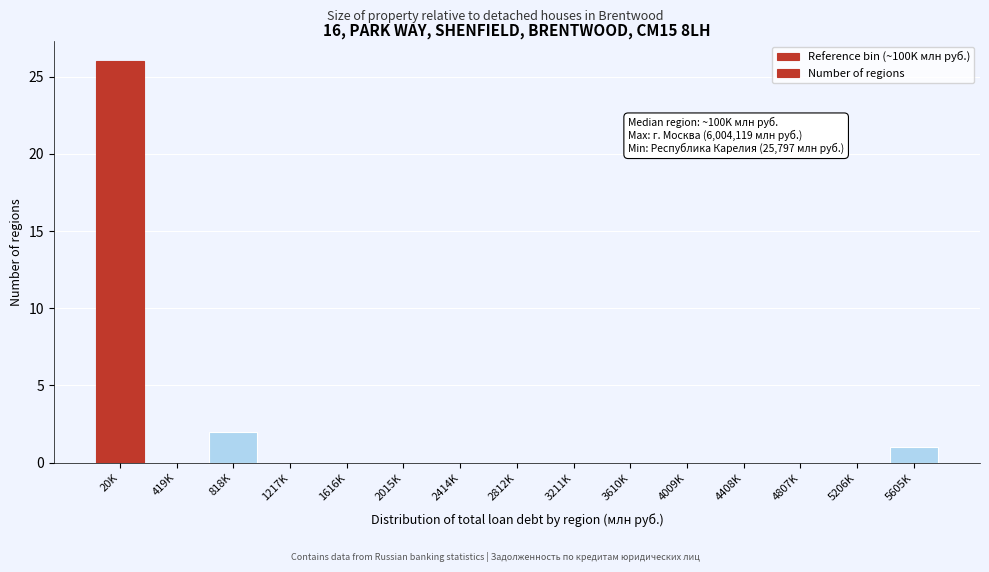

What is the sum of all values?

29